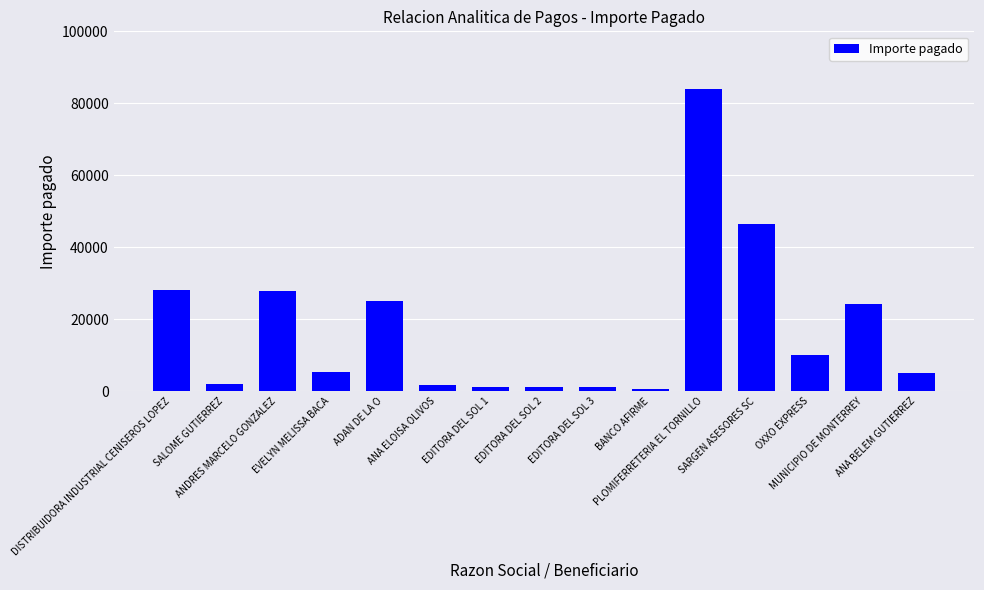

What is the value of the 15th bar from the left?

4980.6